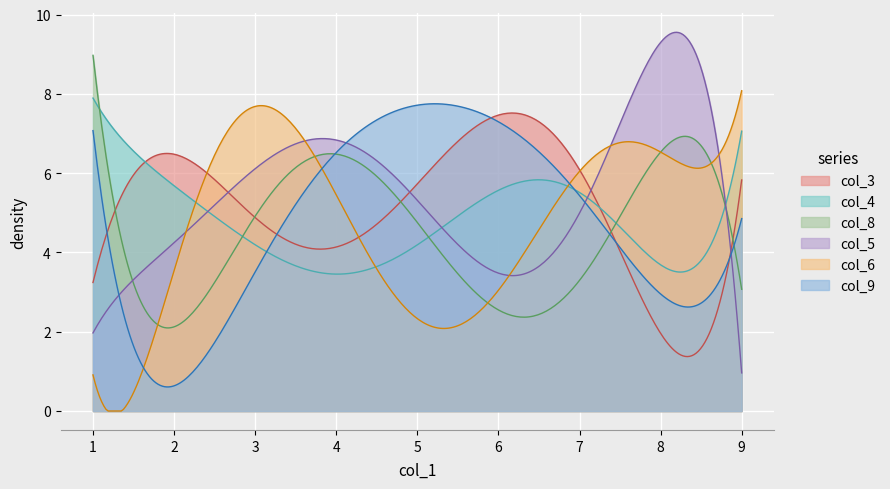

True or false: col_5 has a value of 5 at 5.

True